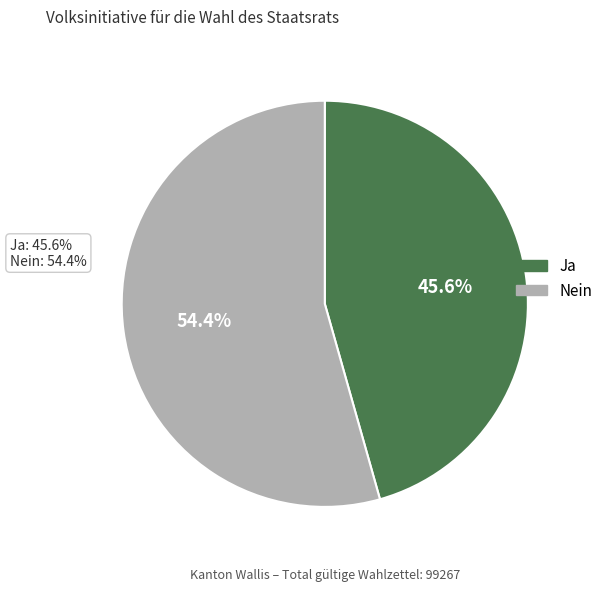

What percentage is the Nein slice, to the nearest percent?

54%